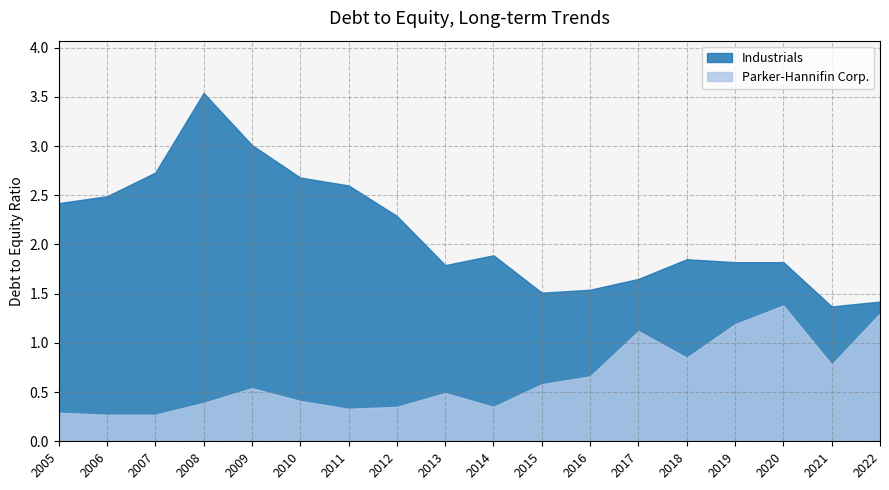

Count the number of categories in the chart.

18